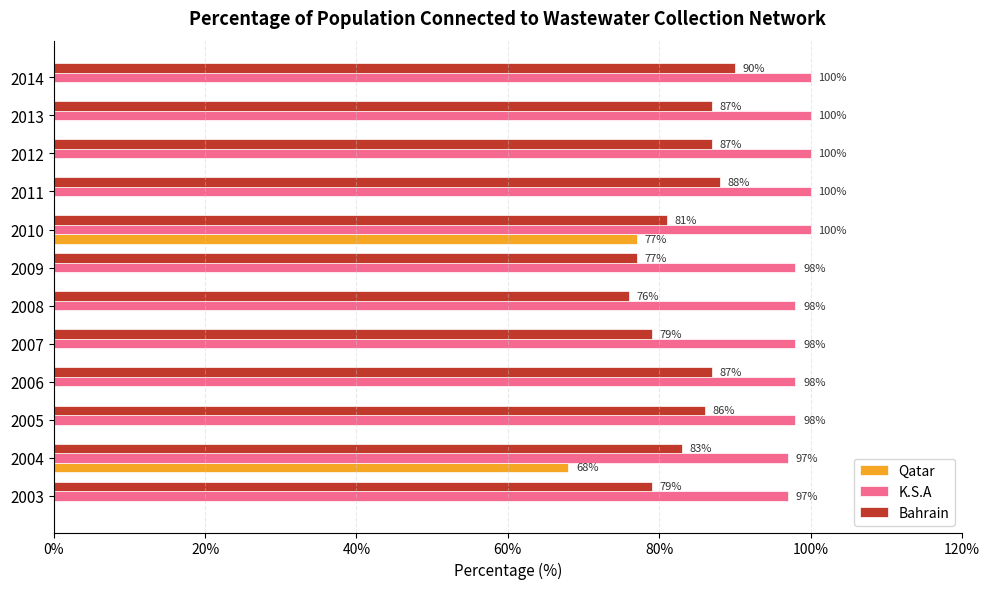

How many K.S.A values are between 98 and 100?

10